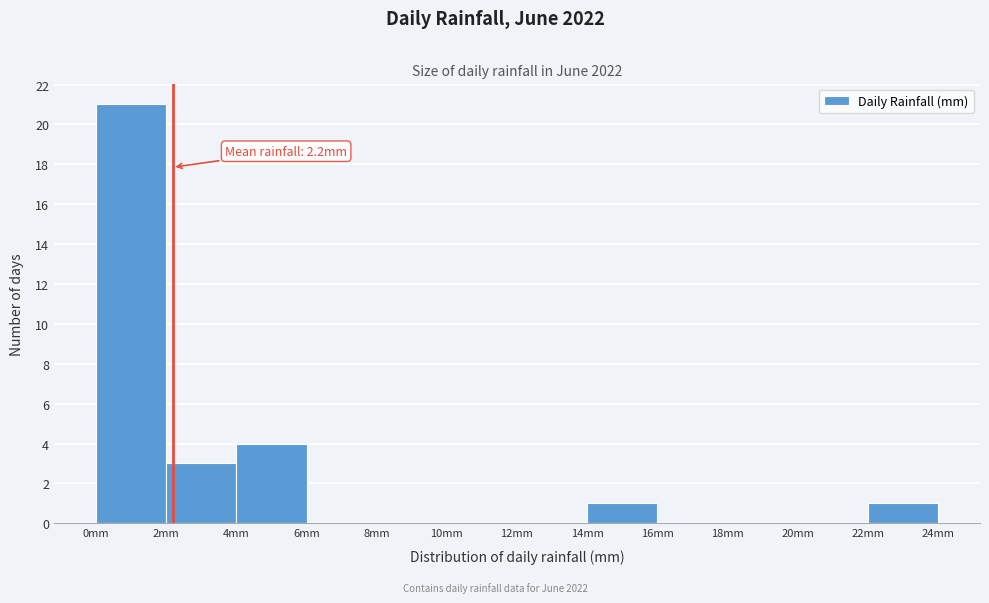

Over which range of the x-axis is the bar tallest?

0 to 2